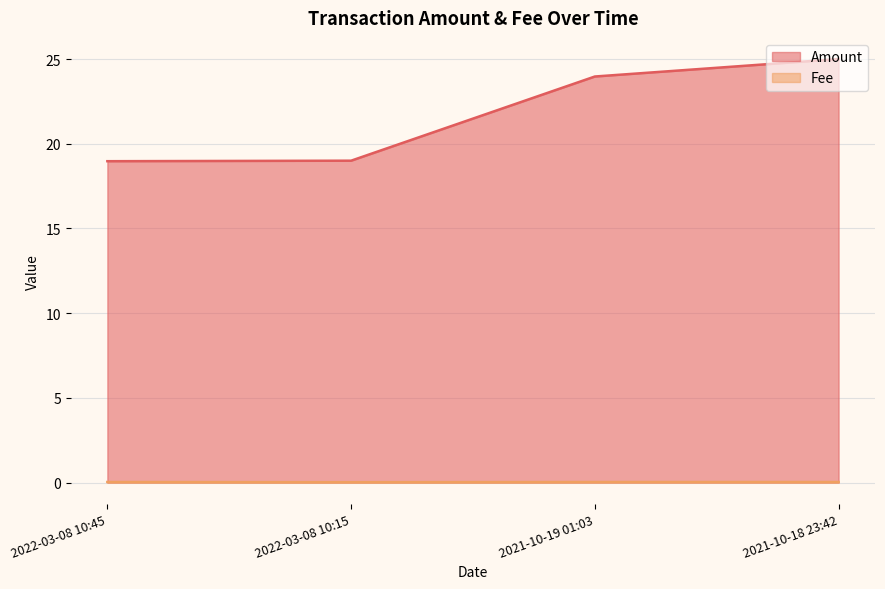

Rank the series by their maximum value, from lowest to highest.

Fee, Amount